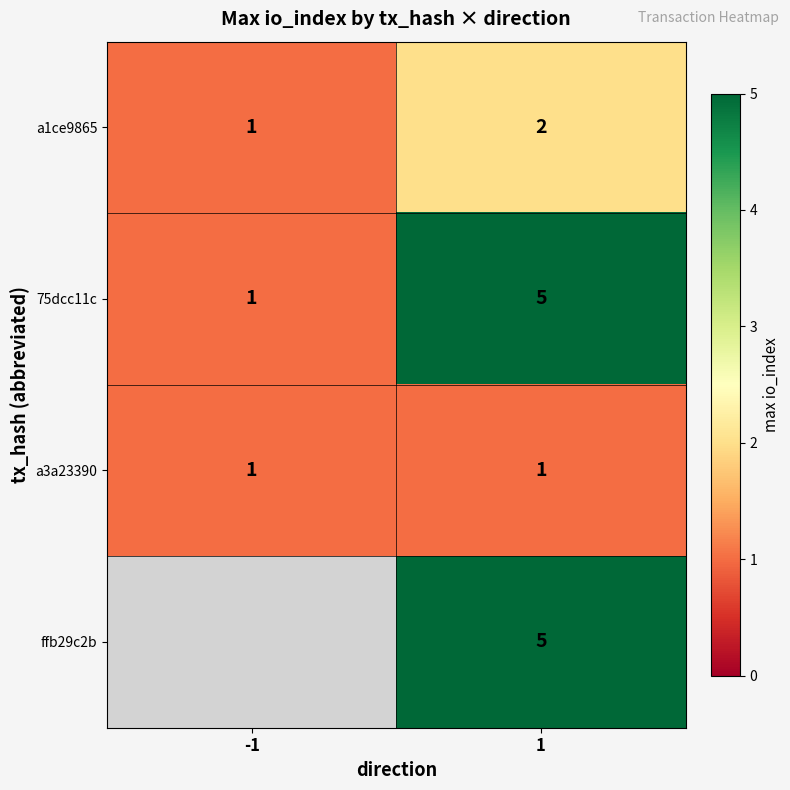

At which label is a1ce9865 closest to 1?

-1